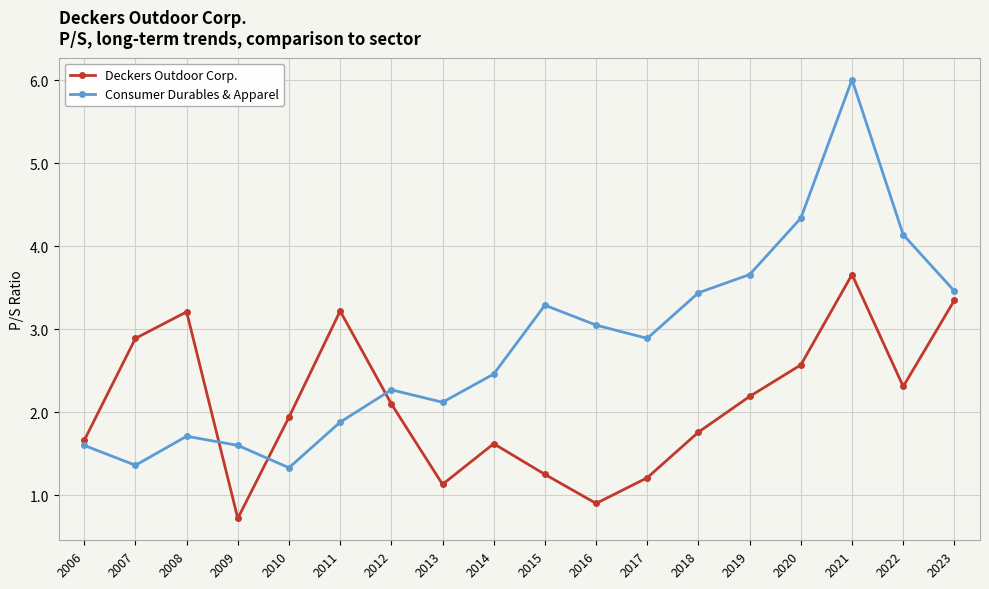

At which category is the sum across all series the highest?

2021